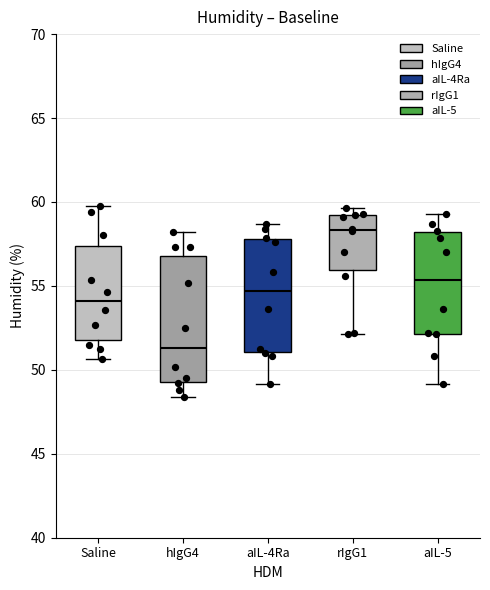

Reading left to right, transcribe this box plot: for each box, give where its median line is, the range the box spans, and where its two whiskers end, as read against the y-axis. The values are not printed on the chart, so give them approximately, as read against the axis.

Saline: median 54.0, box 52.0 to 57.5, whiskers 50.5 to 60.0
hIgG4: median 51.5, box 49.5 to 57.0, whiskers 48.5 to 58.0
aIL-4Ra: median 54.5, box 51.0 to 58.0, whiskers 49.0 to 58.5
rIgG1: median 58.5, box 56.0 to 59.0, whiskers 52.0 to 59.5
aIL-5: median 55.5, box 52.0 to 58.0, whiskers 49.0 to 59.5